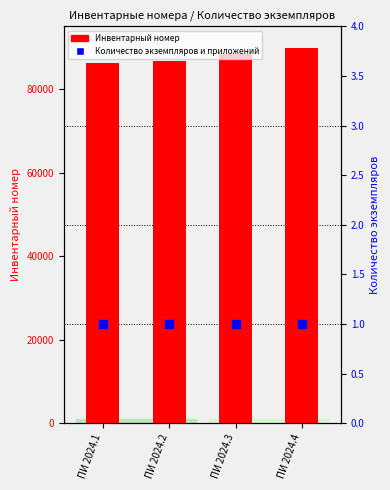

Which series has the largest total across all categories?

Инвентарный номер